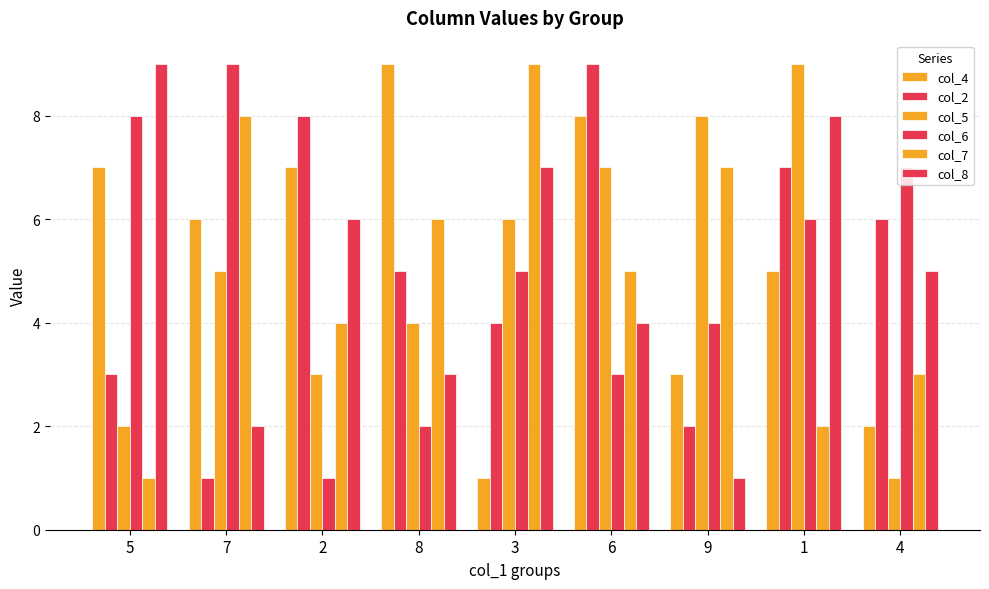

Are the bars grouped side by side (vs. stacked)?

Yes